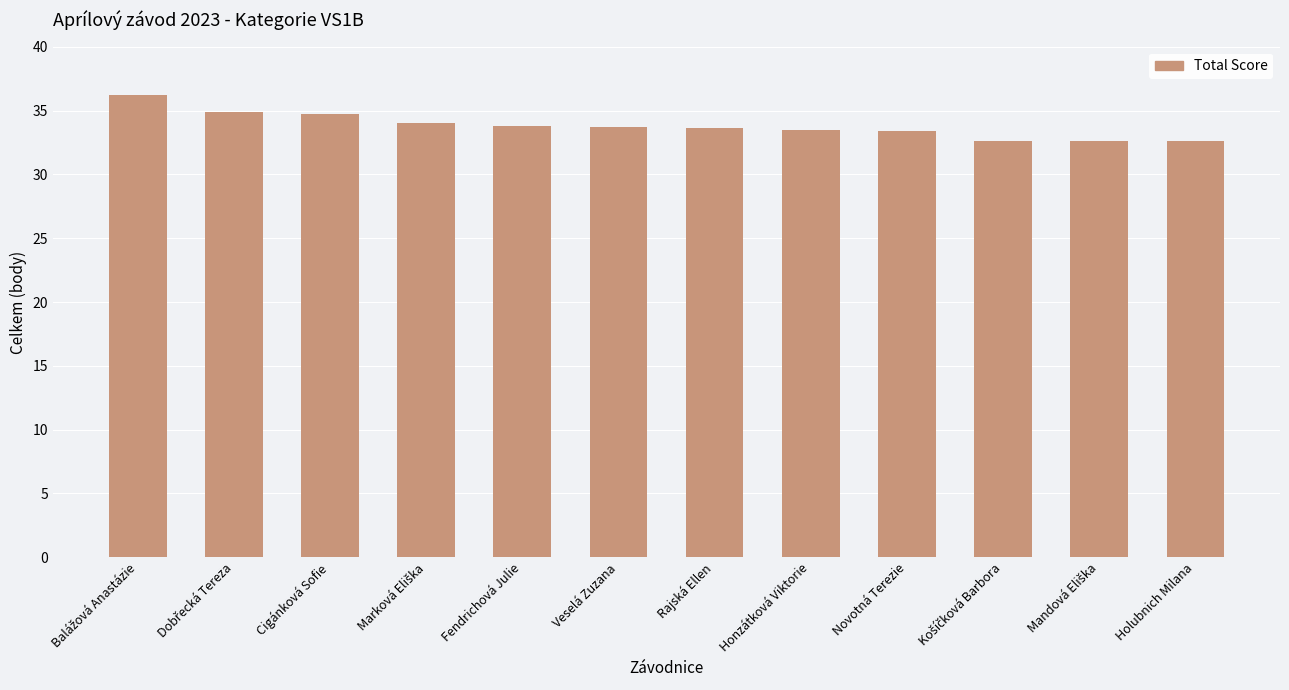

Read the value at Rajská Ellen.

33.6